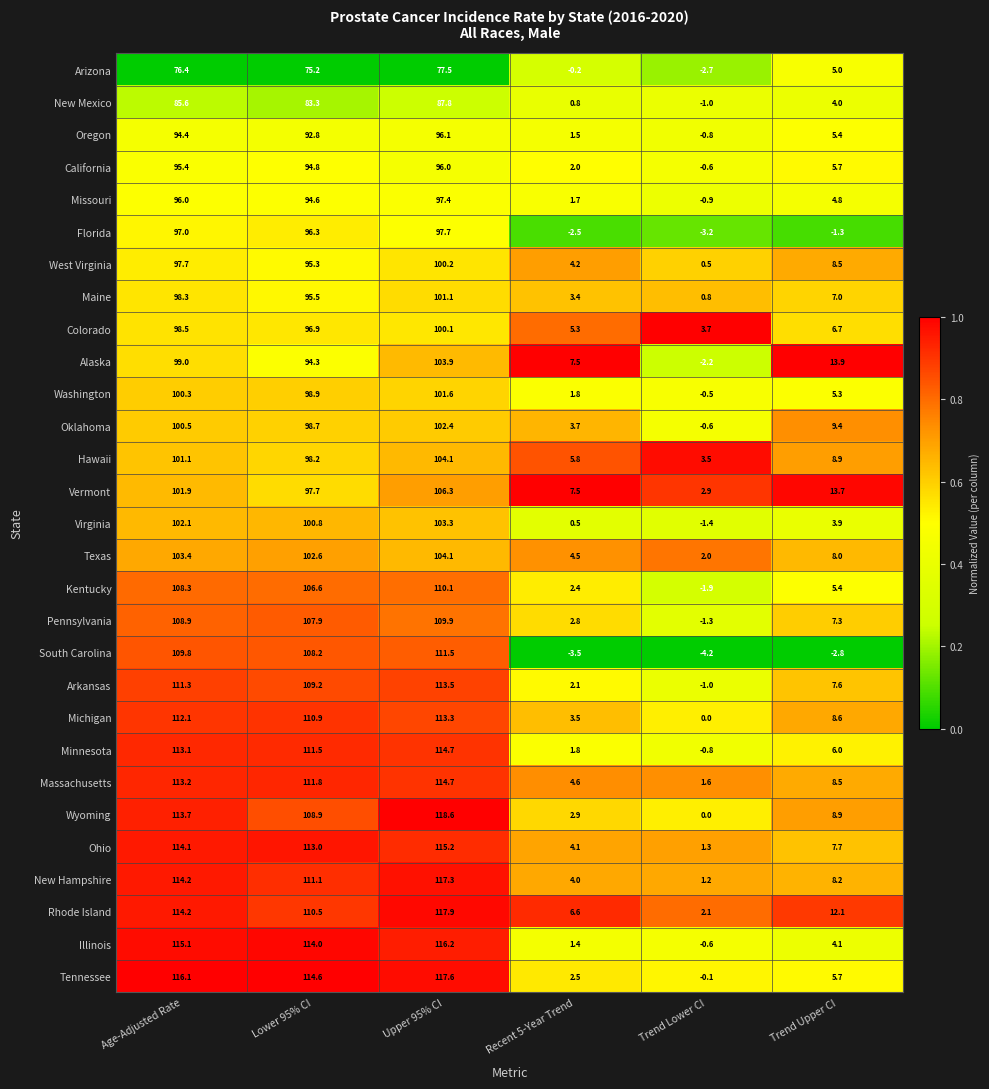

Where is South Carolina nearest to the value 53?

Lower 95% CI